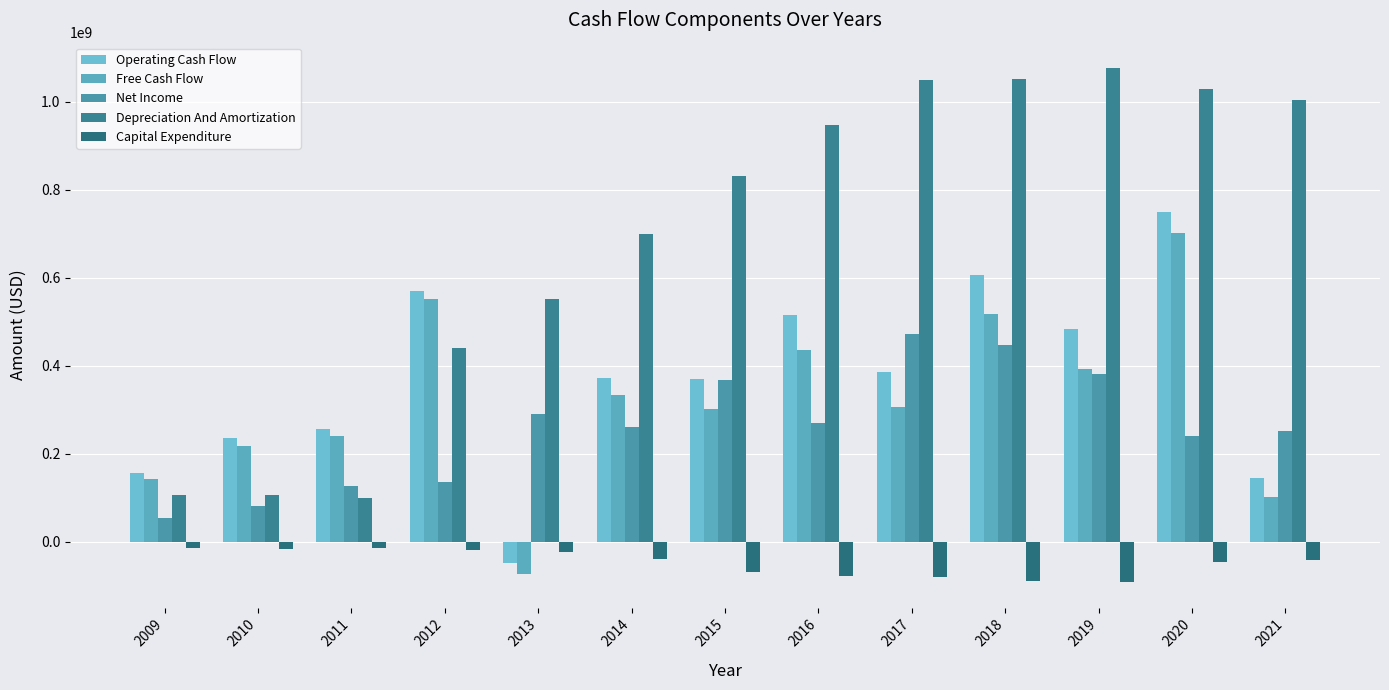

How many bars are there in each group?

5